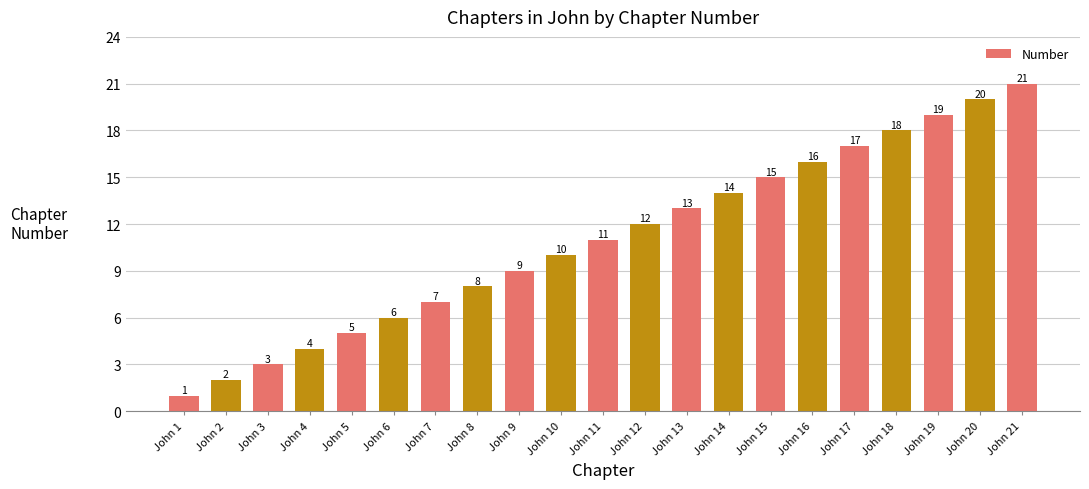

What is the difference between the values at John 7 and John 10?

3